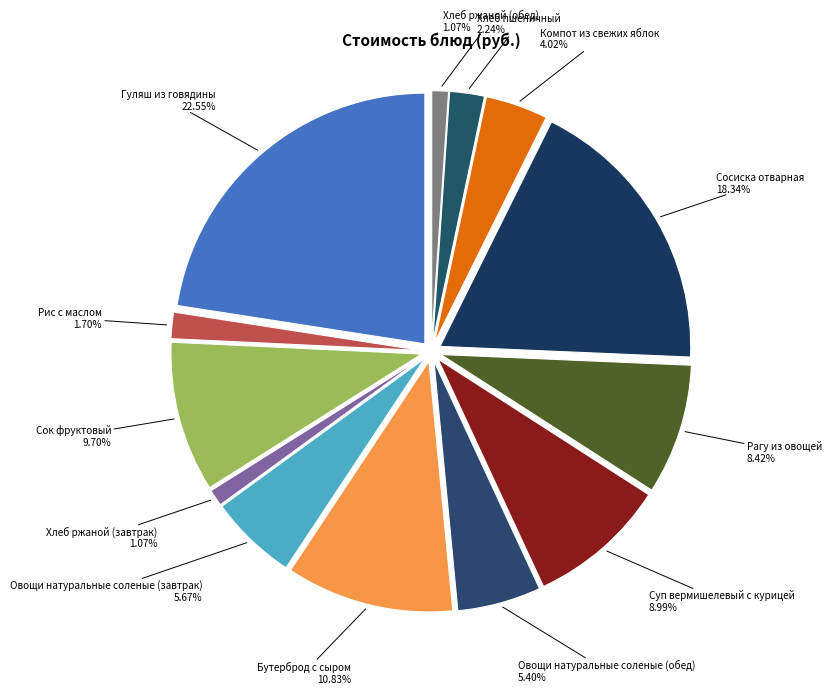

Rank the categories by value from highest to lowest.

Гуляш из говядины, Сосиска отварная, Бутерброд с сыром, Сок фруктовый, Суп вермишелевый с курицей, Рагу из овощей, Овощи натуральные соленые (завтрак), Овощи натуральные соленые (обед), Компот из свежих яблок, Хлеб пшеничный, Рис с маслом, Хлеб ржаной (завтрак), Хлеб ржаной (обед)